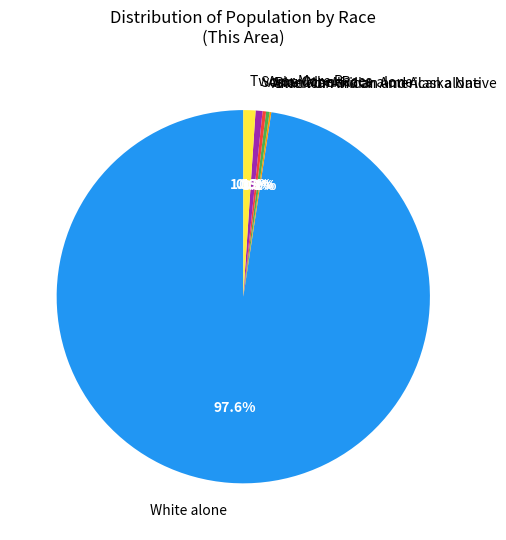

Between White alone and American Indian and Alaska Native, which is larger?

White alone